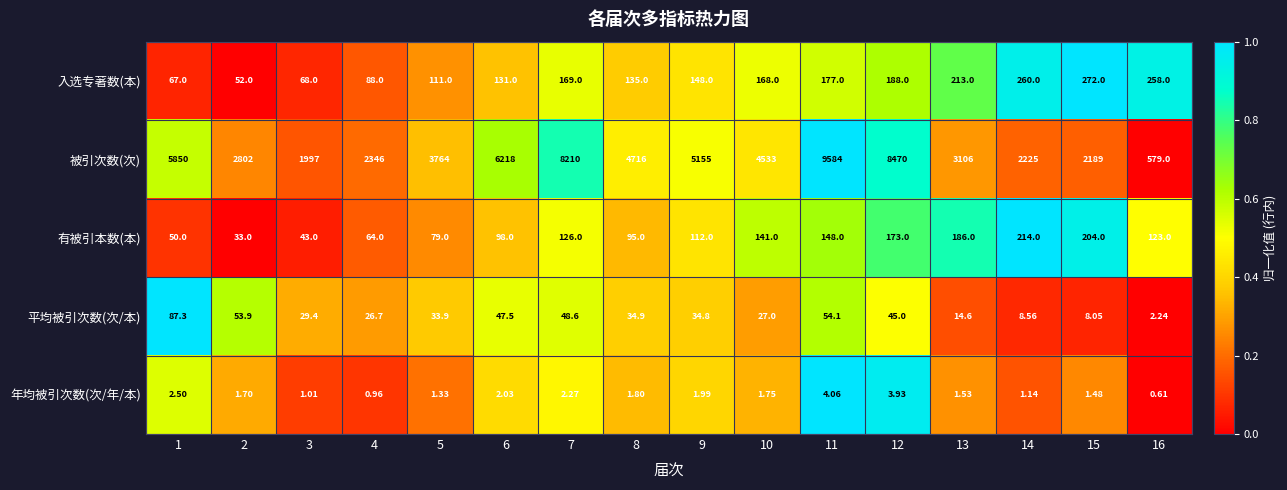

Rank the series at 12 from highest to lowest value.

被引次数(次), 入选专著数(本), 有被引本数(本), 平均被引次数(次/本), 年均被引次数(次/年/本)